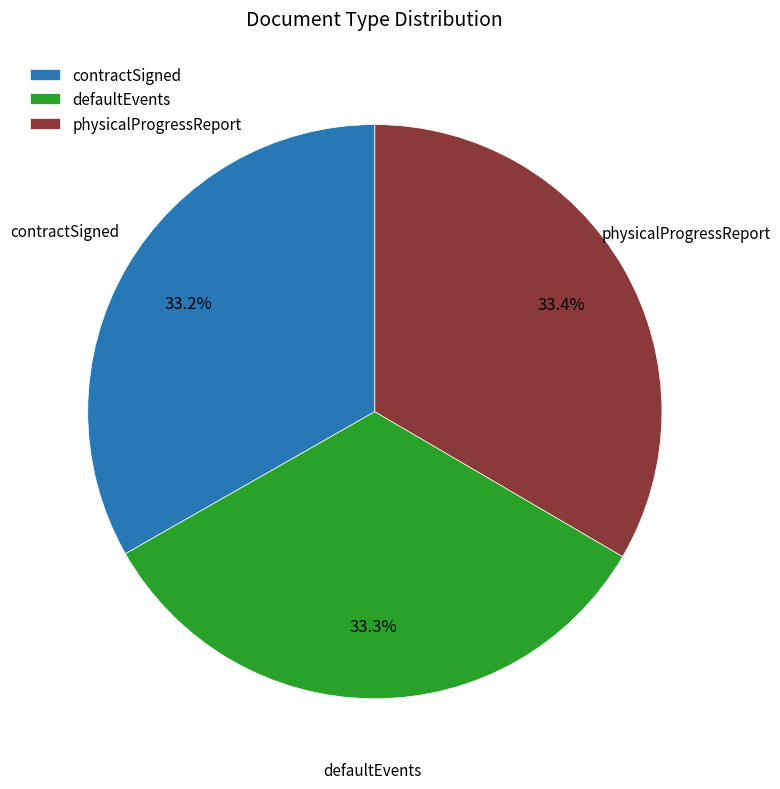

What is the ratio of the value at physicalProgressReport to the value at defaultEvents?

1.0